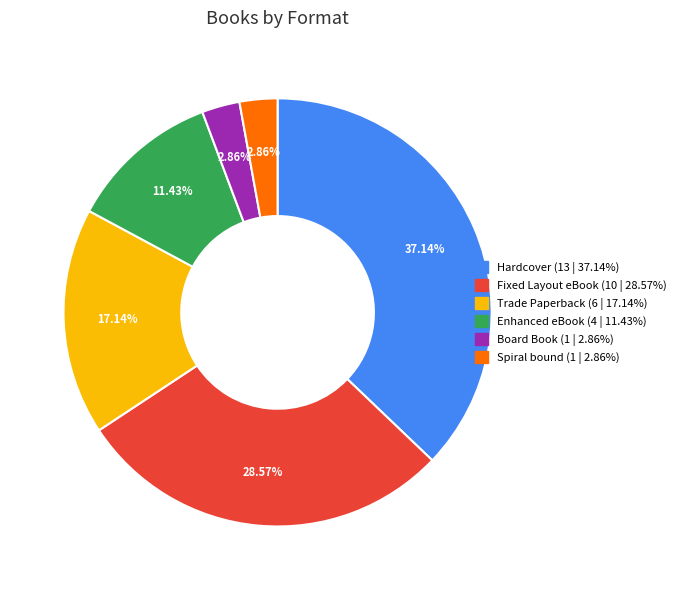

To the nearest percent, what is the combined percentage of Spiral bound and Enhanced eBook?

14%